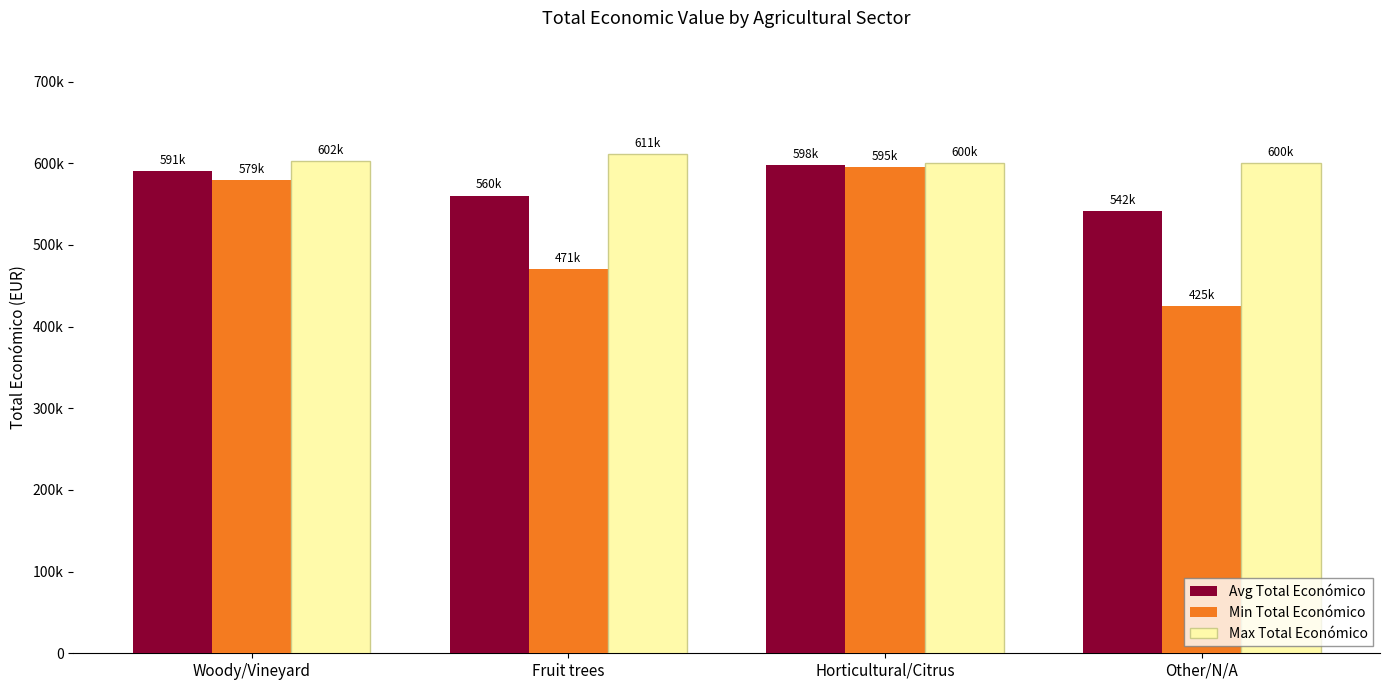

List the series in order of their overall mean, lowest first.

Min Total Económico, Avg Total Económico, Max Total Económico